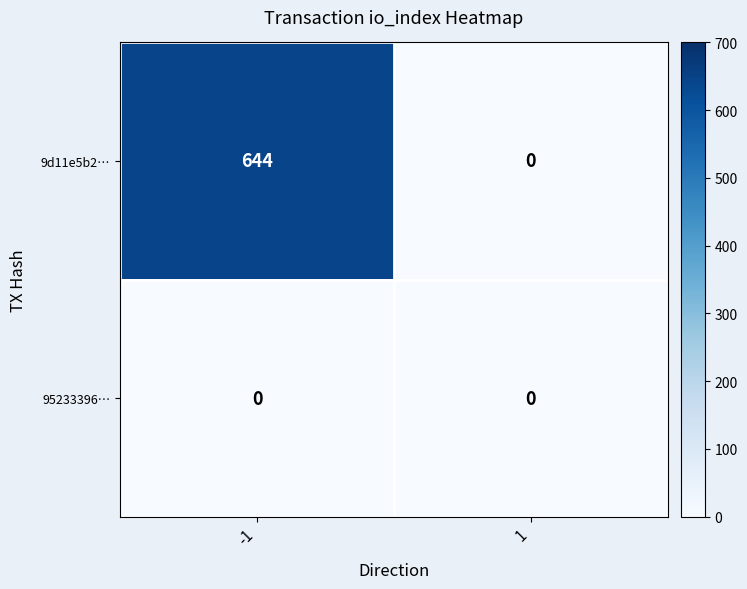

How many categories are shown in the chart?

2